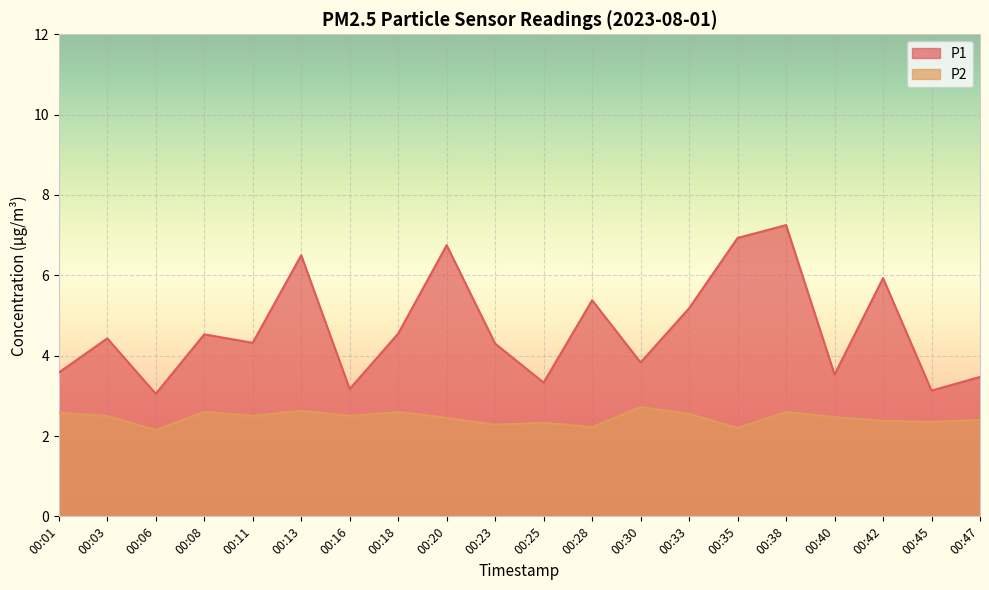

Count the P2 values in the range 2 to 3.

20